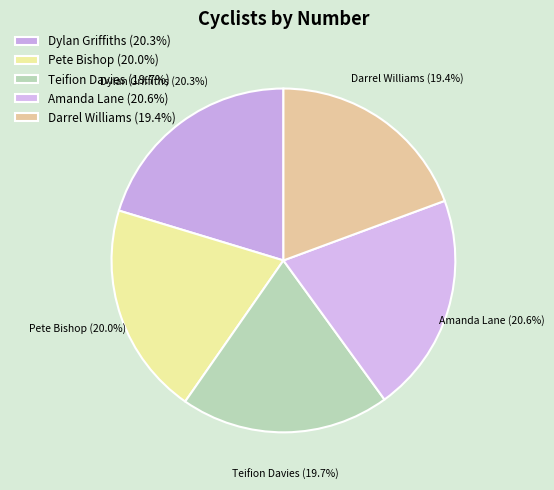

What portion of the pie excludes Teifion Davies (19.7%)?

80.3%